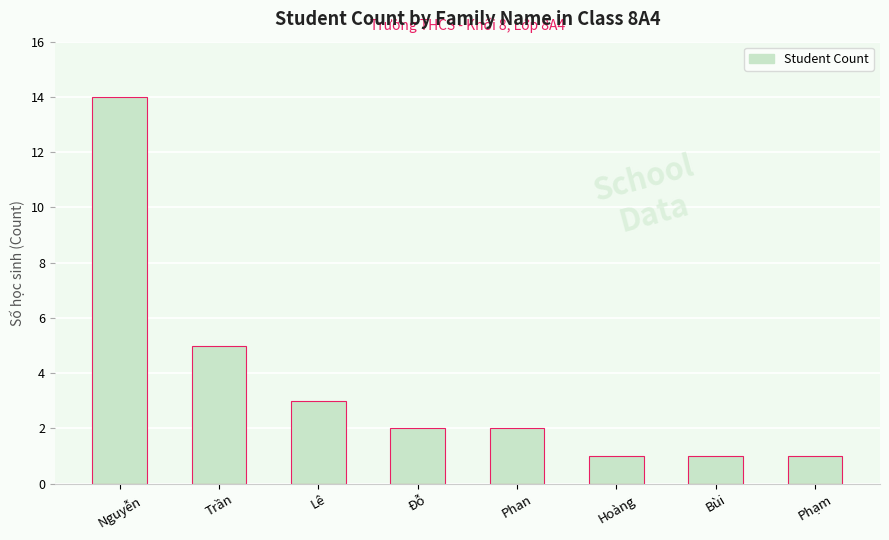

Are the bars grouped side by side (vs. stacked)?

No